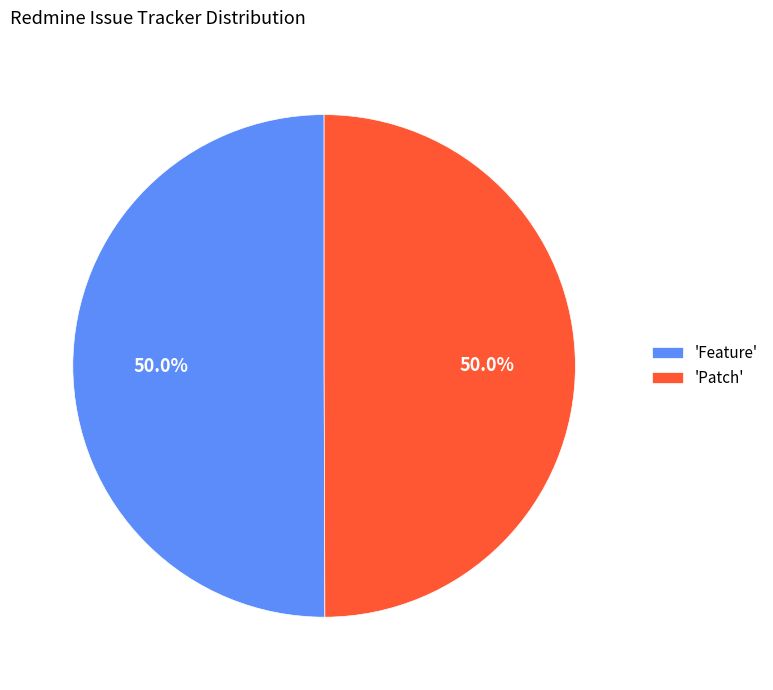

Approximately how many times larger is the value at 'Patch' compared to 'Feature'?

1.0